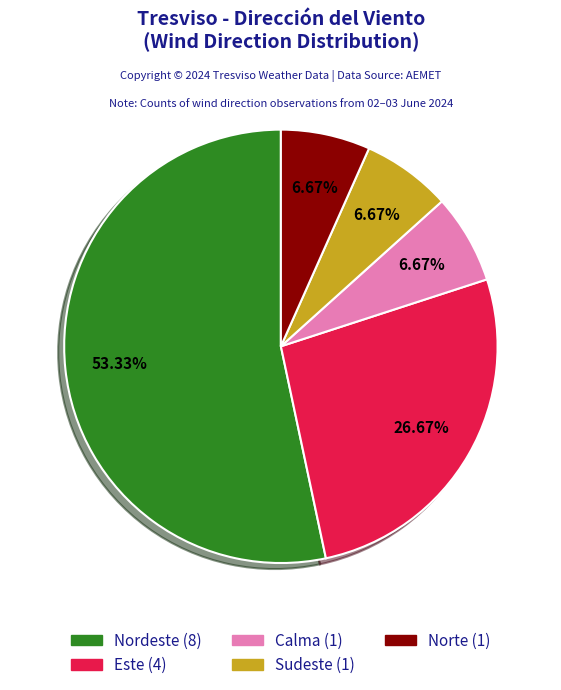

Is there a majority slice in this chart?

Yes